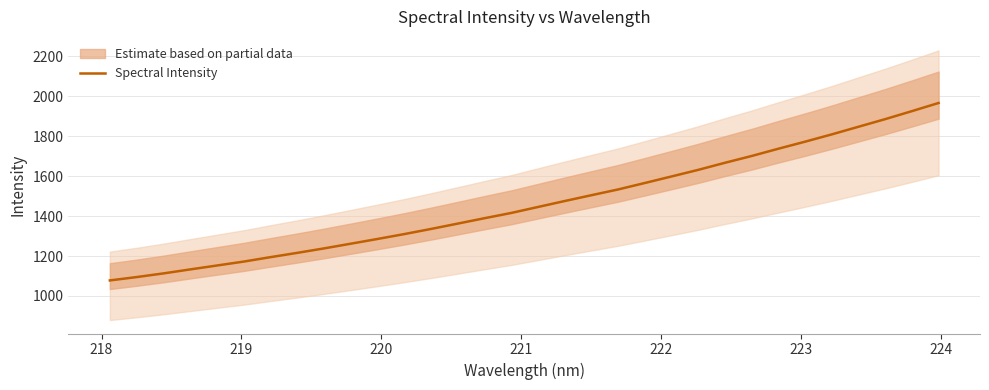

What is the maximum value for Spectral Intensity?

1966.7